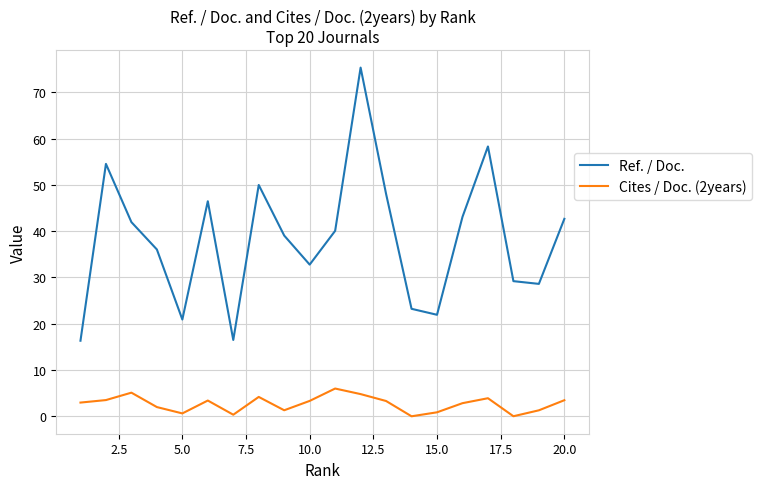

Which series has the widest spread of values?

Ref. / Doc.